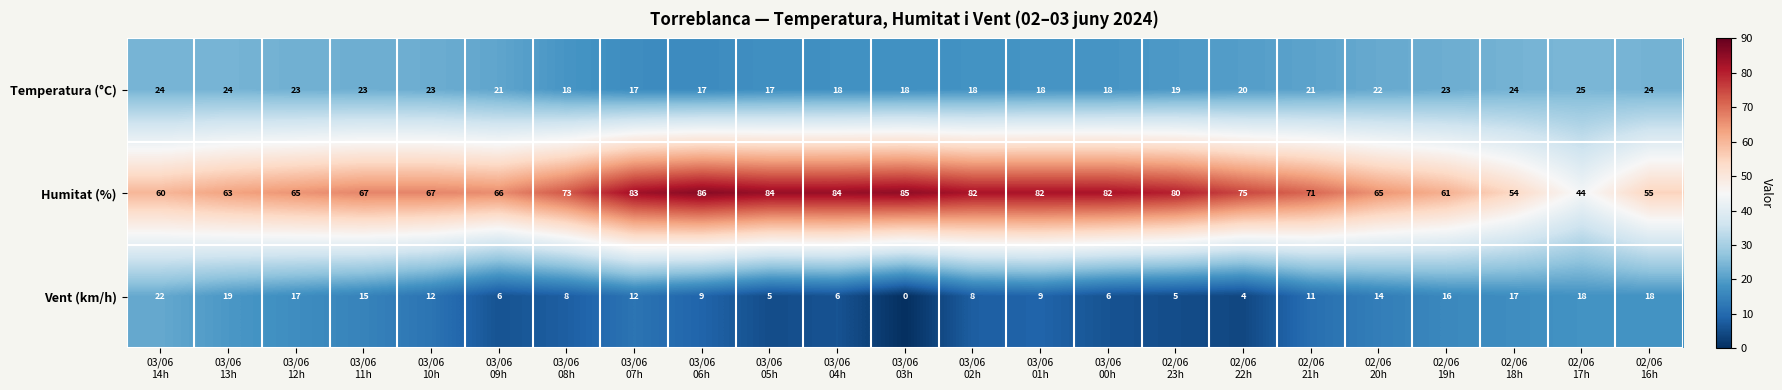

What is the difference between the second highest and minimum values in the Temperatura (°C) series?

7